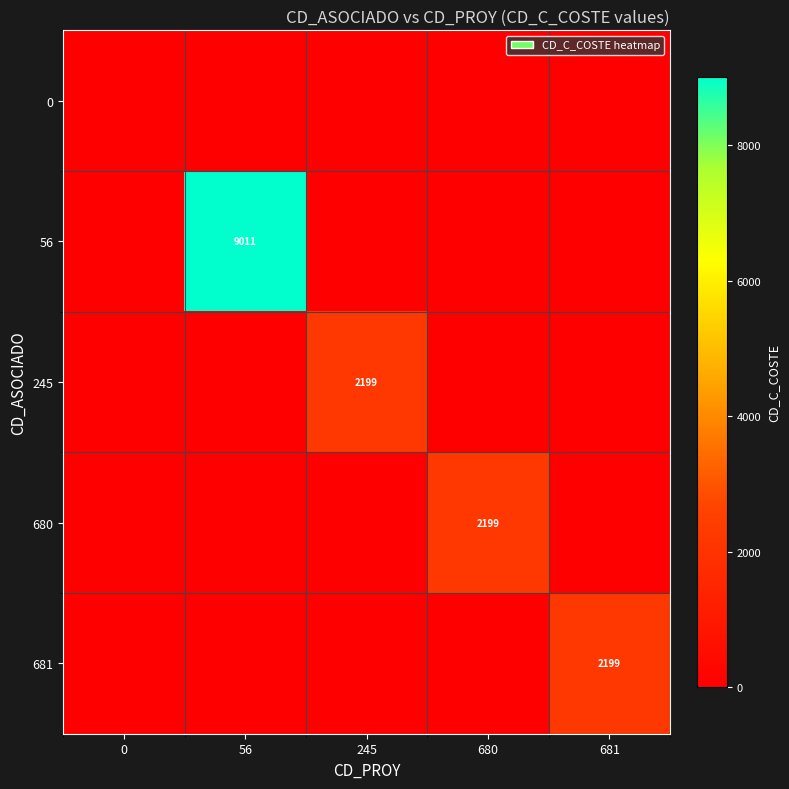

The 245 series shows 3165 at 245. True or false?

False